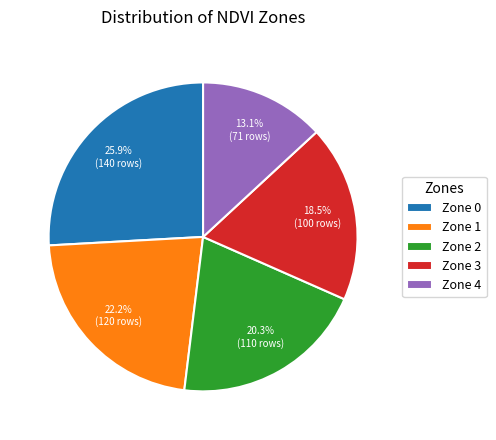

Is there any slice that represents more than half of the pie?

No